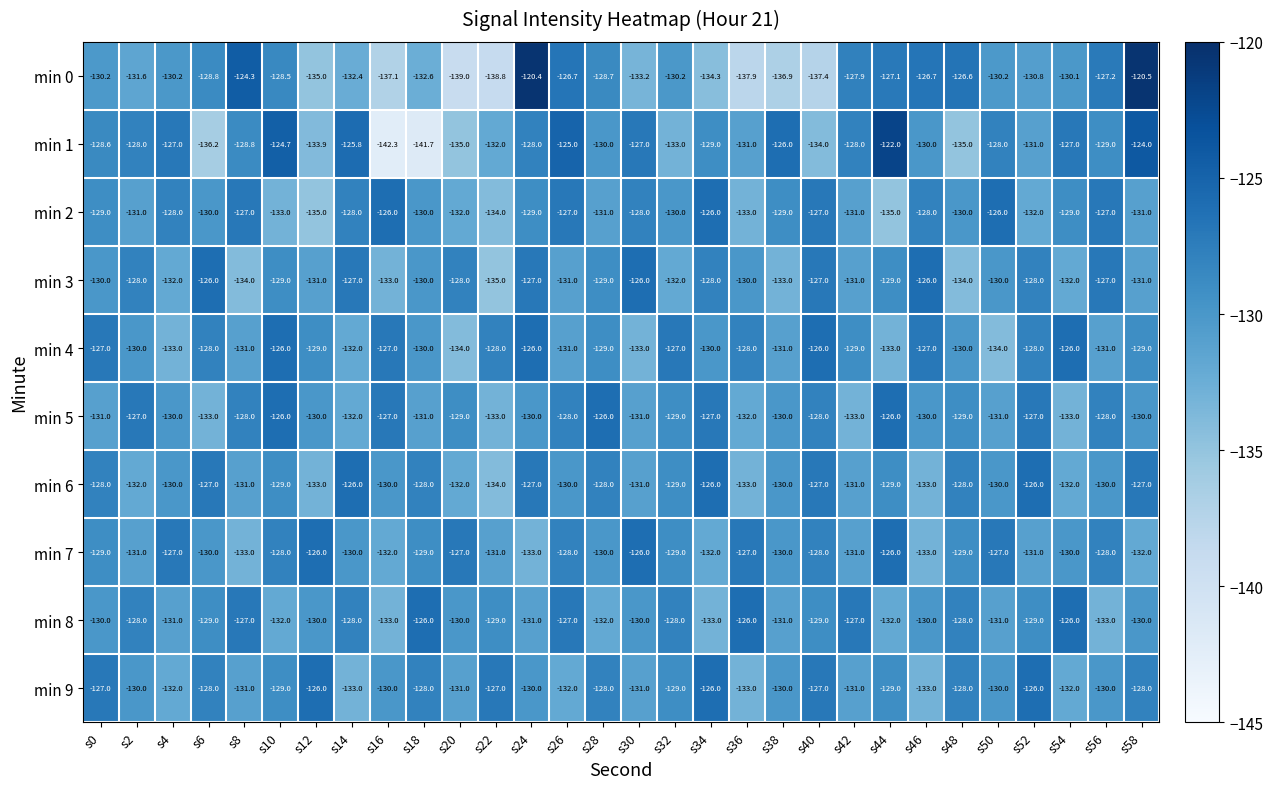

Which series has the largest range (max minus min)?

min 1